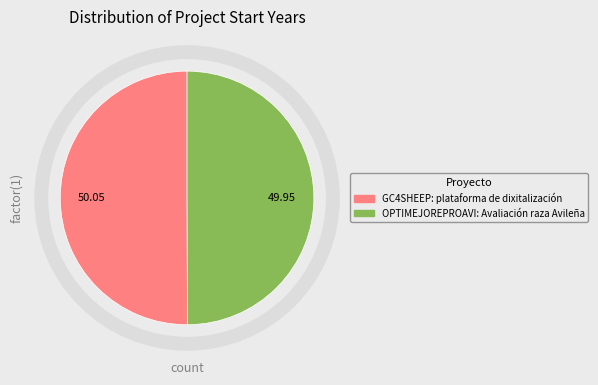

Count the number of slices in the pie.

2